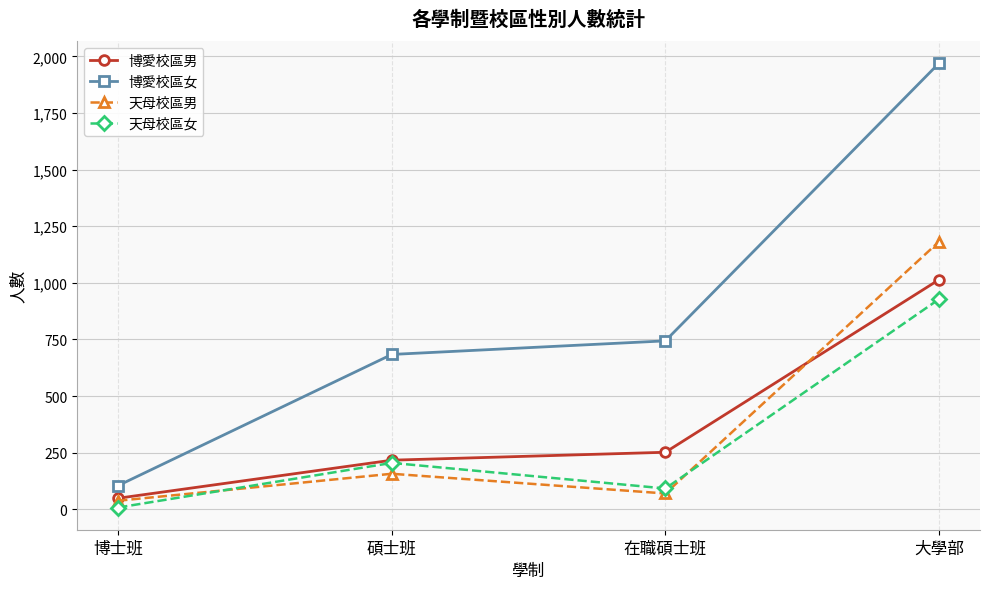

What is the approximate value of 博愛校區男 at 在職碩士班?

252